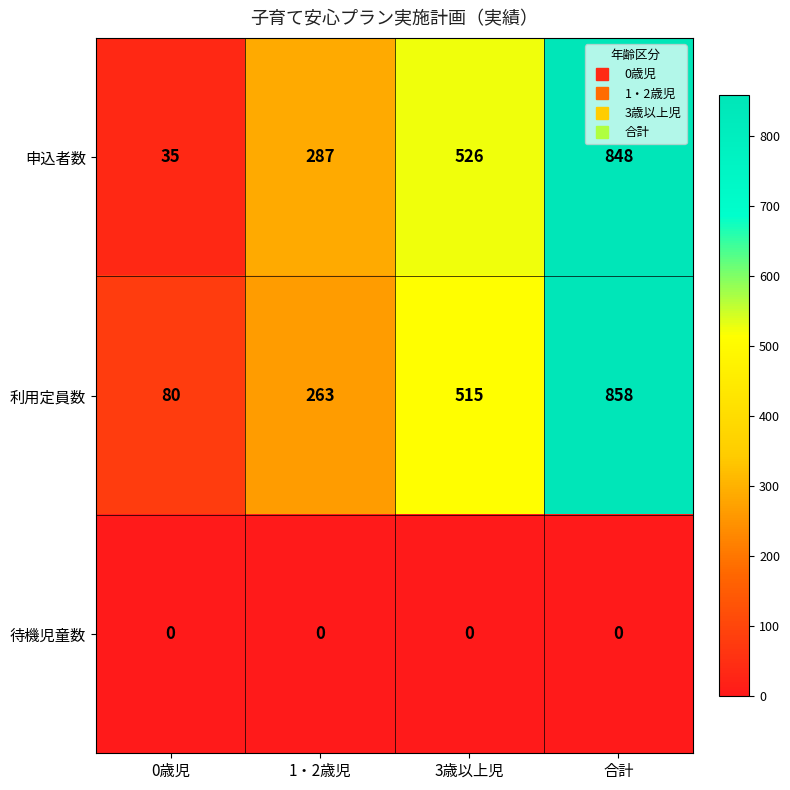

Which series has the largest range (max minus min)?

申込者数